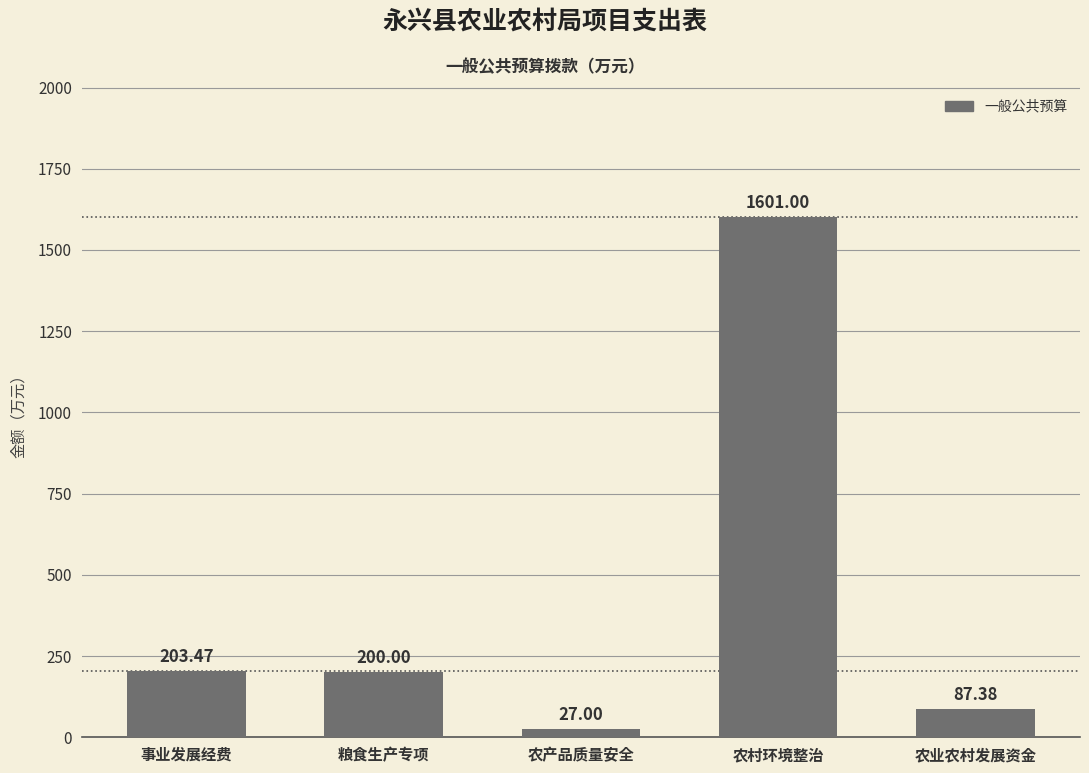

What is the label of the 1st bar from the left?

事业发展经费